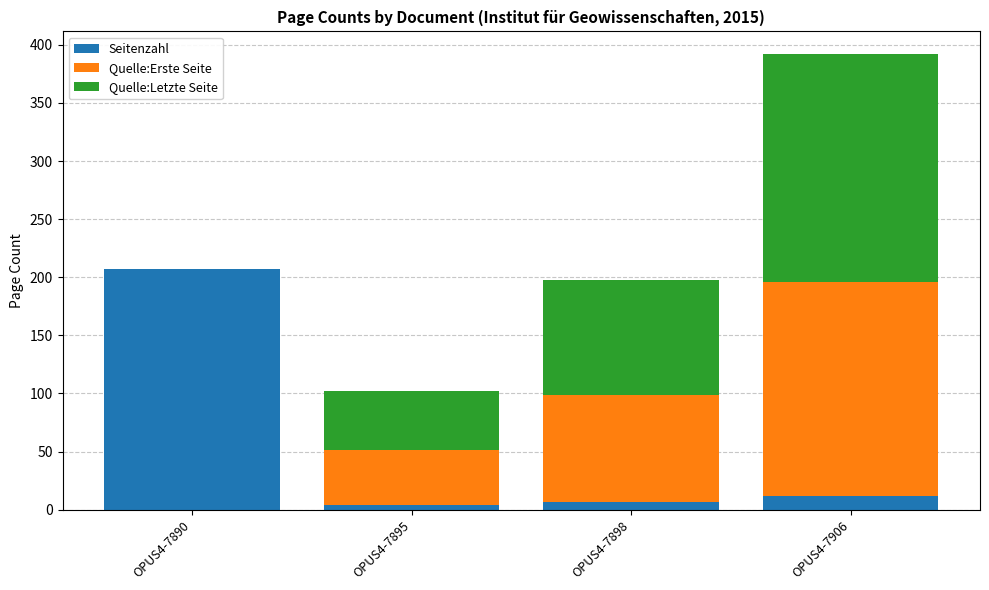

At which category is the sum across all series the highest?

OPUS4-7906